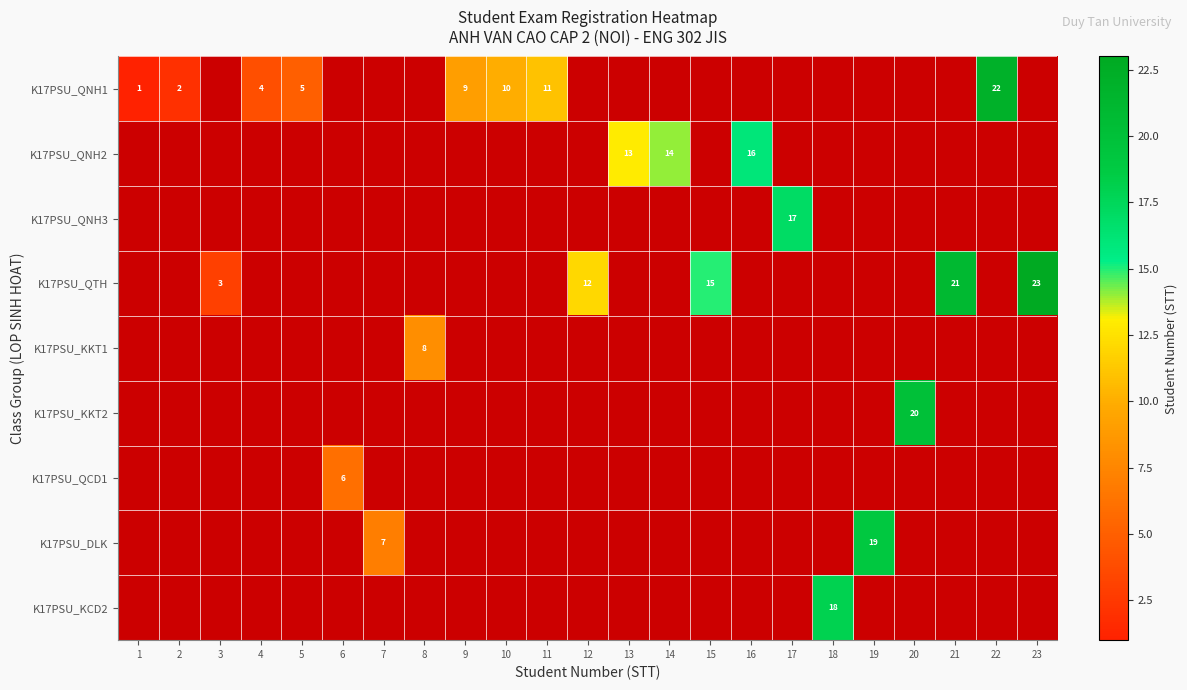

True or false: K17PSU_QTH has a value of 20 at 15.

False